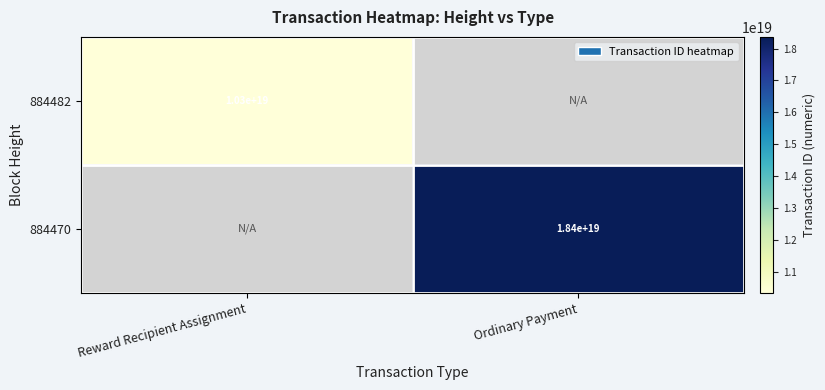

The value of 884482 at Reward Recipient Assignment is 10300000000000000000. True or false?

True